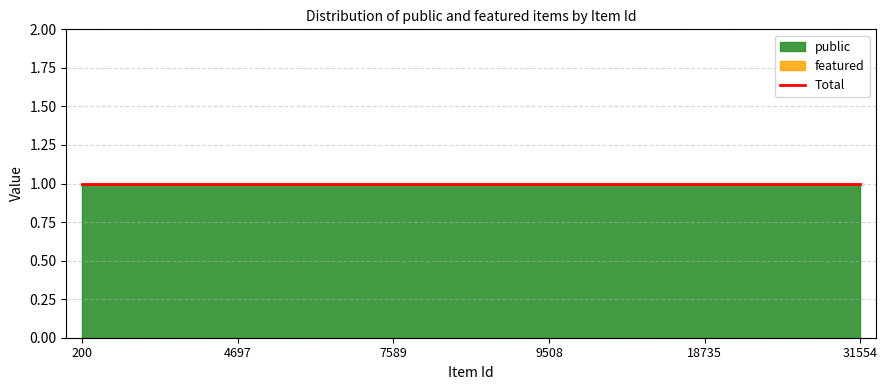

At how many categories does at least one series exceed 0?

6